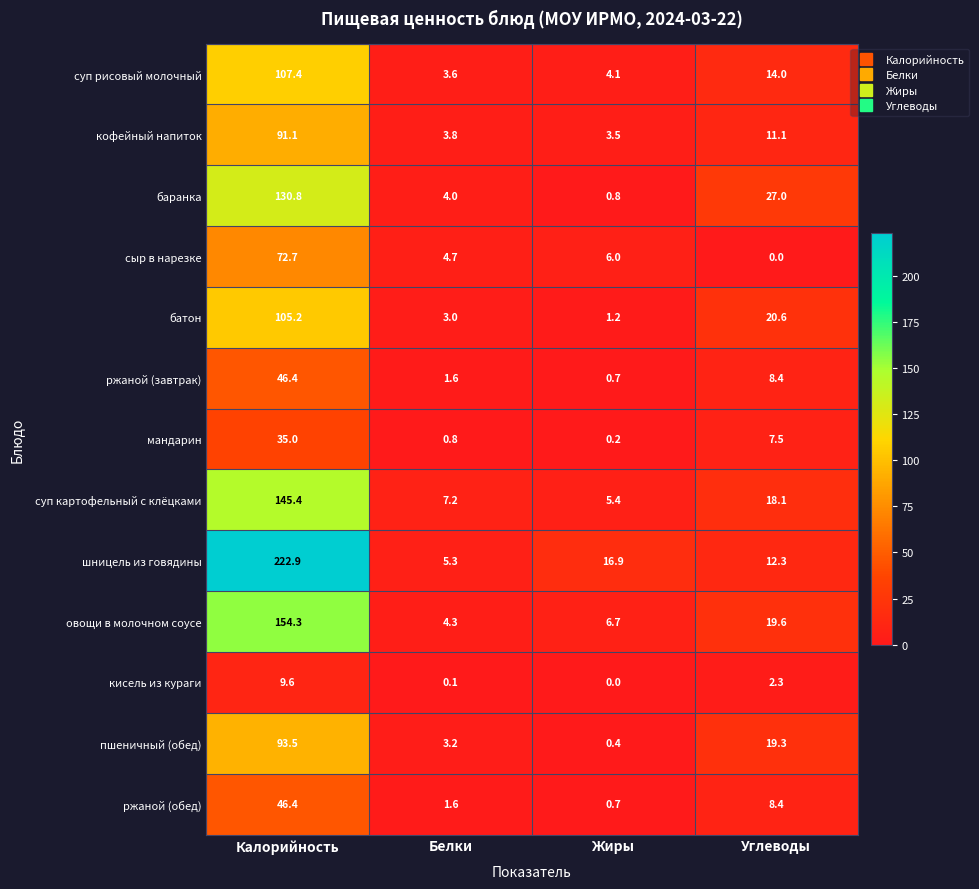

The ржаной (обед) series shows 13.5 at Углеводы. True or false?

False